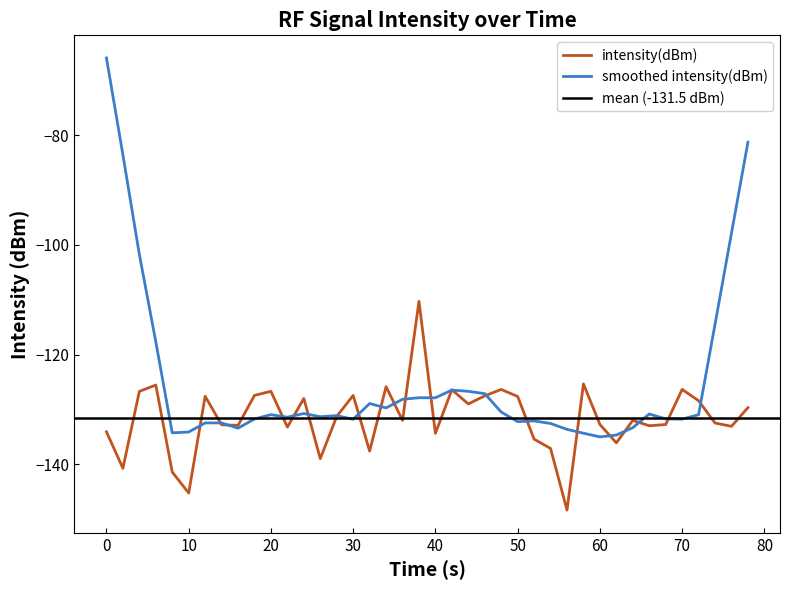

How many data points are above -131?

18